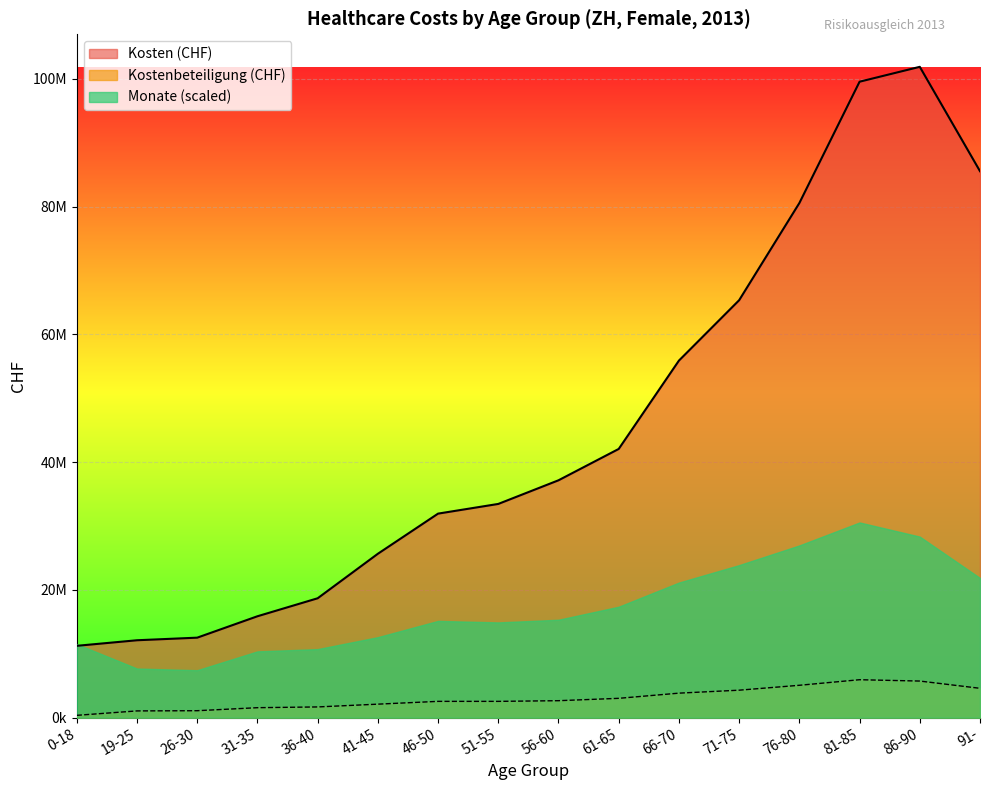

Rank the categories by Kosten (CHF) value from lowest to highest.

0-18, 19-25, 26-30, 31-35, 36-40, 41-45, 46-50, 51-55, 56-60, 61-65, 66-70, 71-75, 76-80, 91-, 81-85, 86-90